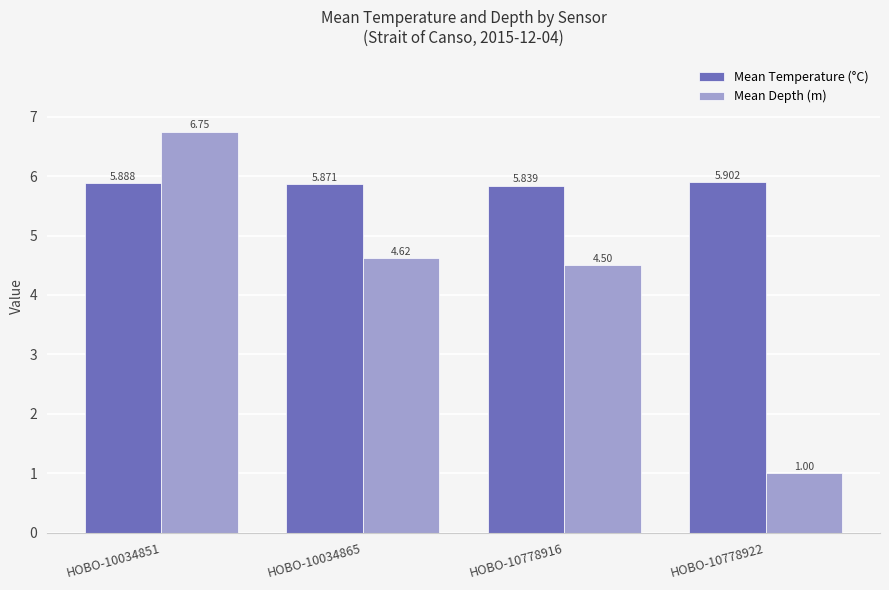

What are all the series names shown in the legend?

Mean Temperature (°C), Mean Depth (m)